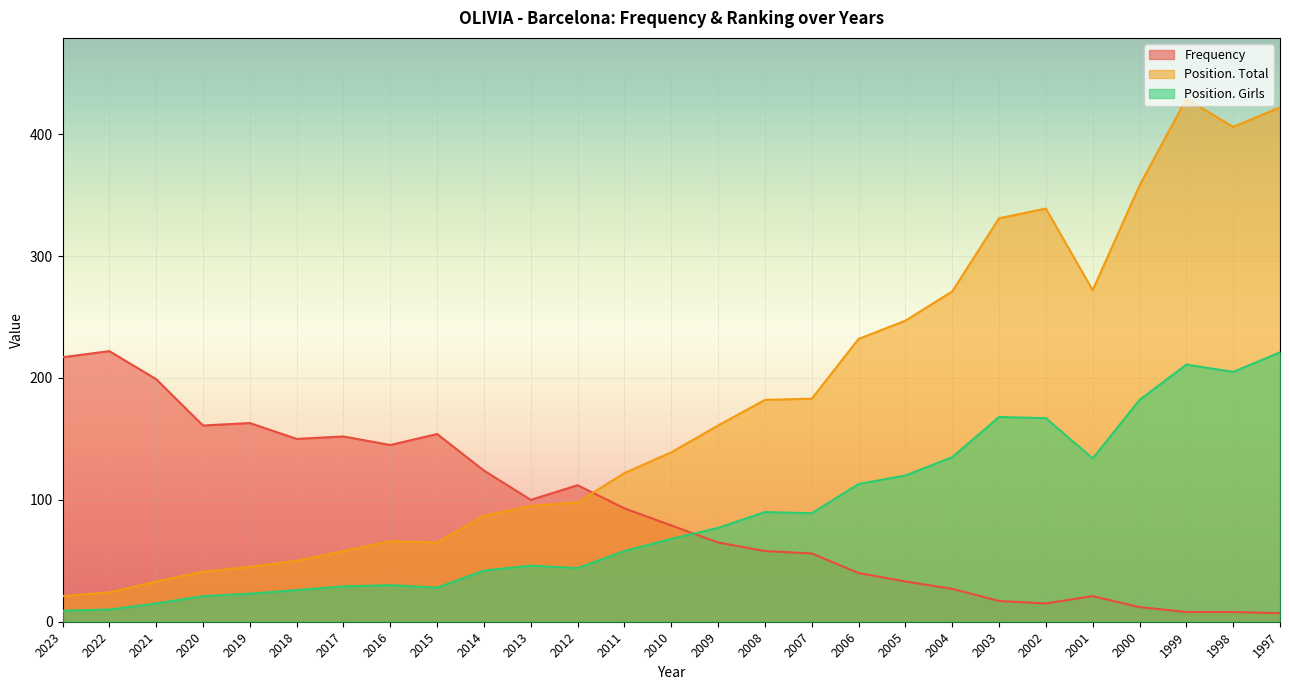

What is the sum of the Position. Girls values at 1998 and 2020?

226